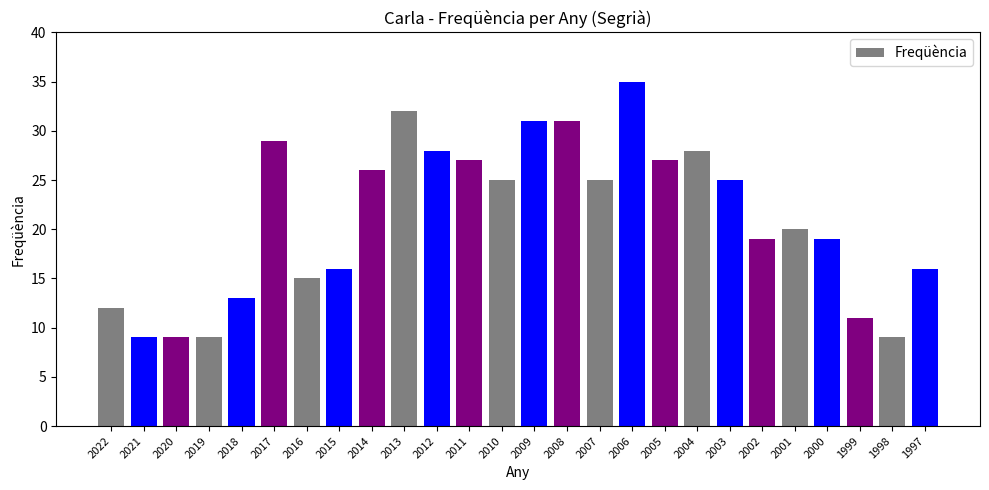

What is the sum of the values at 2015 and 1997?

32